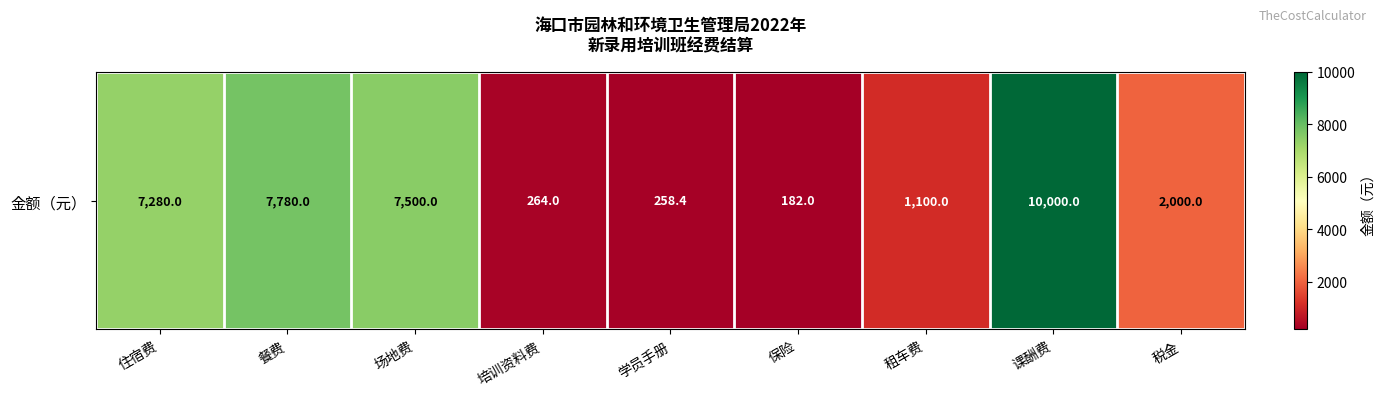

Reading left to right, extract all data points from this chart.

7280.0	7780.0	7500.0	264.0	258.4	182.0	1100.0	10000.0	2000.0